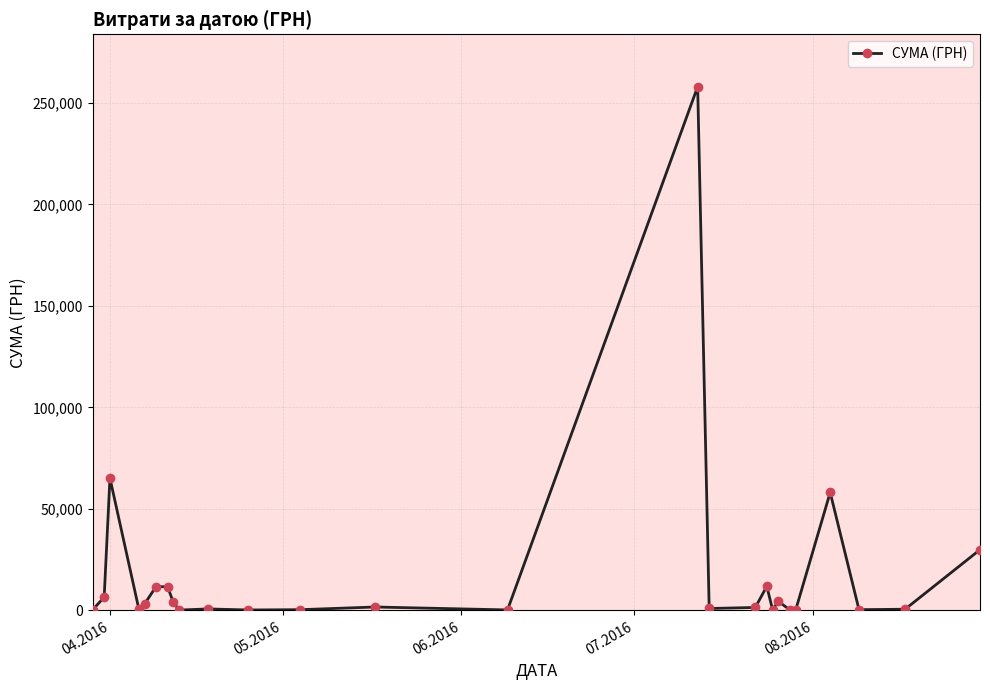

What is the value of the 3rd point from the left?

65149.2